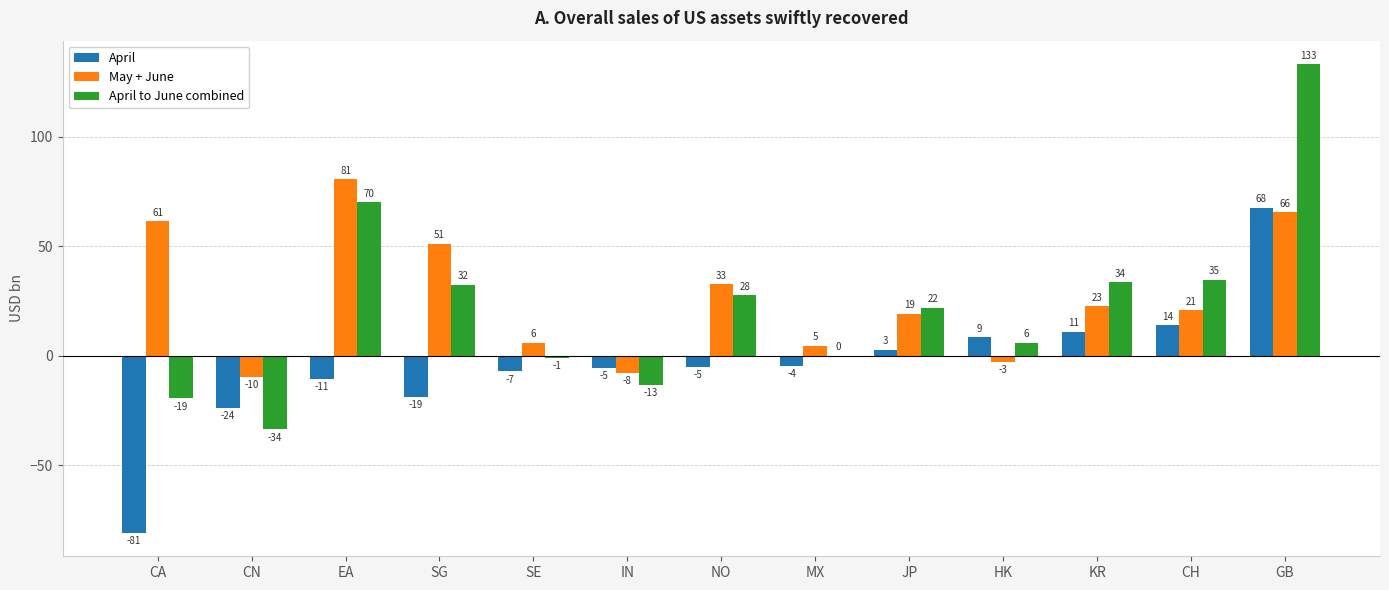

Reading left to right, list all the values displayed in this chart.

April: CA=-80.8	CN=-23.9	EA=-10.6	SG=-18.7	SE=-7.0	IN=-5.5	NO=-4.9	MX=-4.5	JP=2.8	HK=8.7	KR=11.0	CH=13.9	GB=67.6
May + June: CA=61.4	CN=-9.7	EA=80.7	SG=51.2	SE=6.0	IN=-7.7	NO=32.7	MX=4.6	JP=19.2	HK=-2.6	KR=22.6	CH=20.8	GB=65.5
April to June combined: CA=-19.4	CN=-33.5	EA=70.1	SG=32.5	SE=-1.1	IN=-13.2	NO=27.8	MX=0.1	JP=22.0	HK=6.0	KR=33.6	CH=34.7	GB=133.1